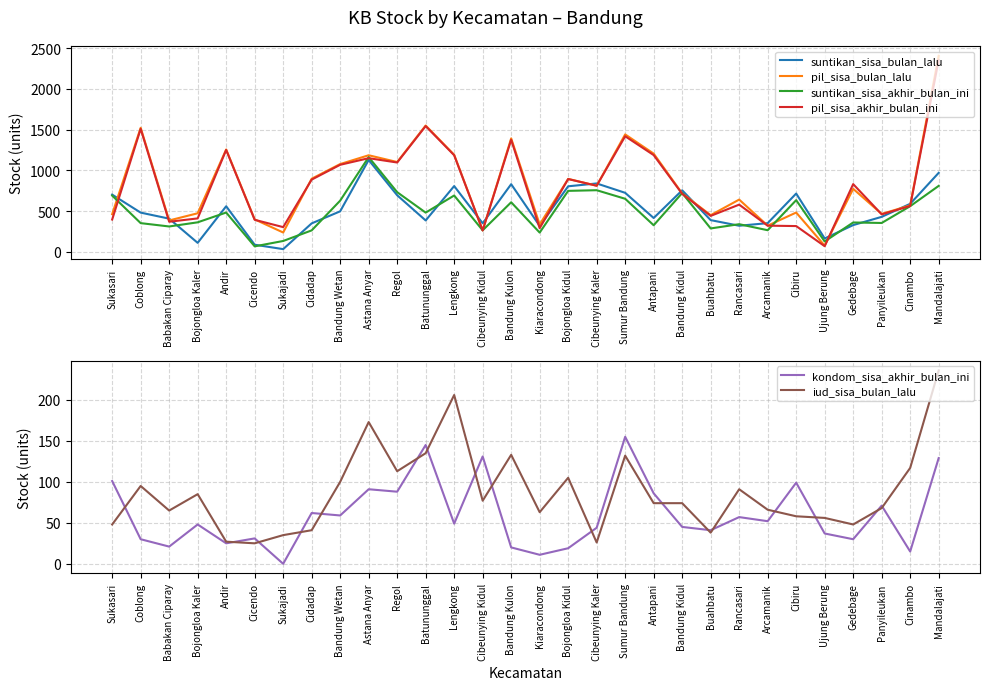

The value of iud_sisa_bulan_lalu at Buahbatu is 38. True or false?

True